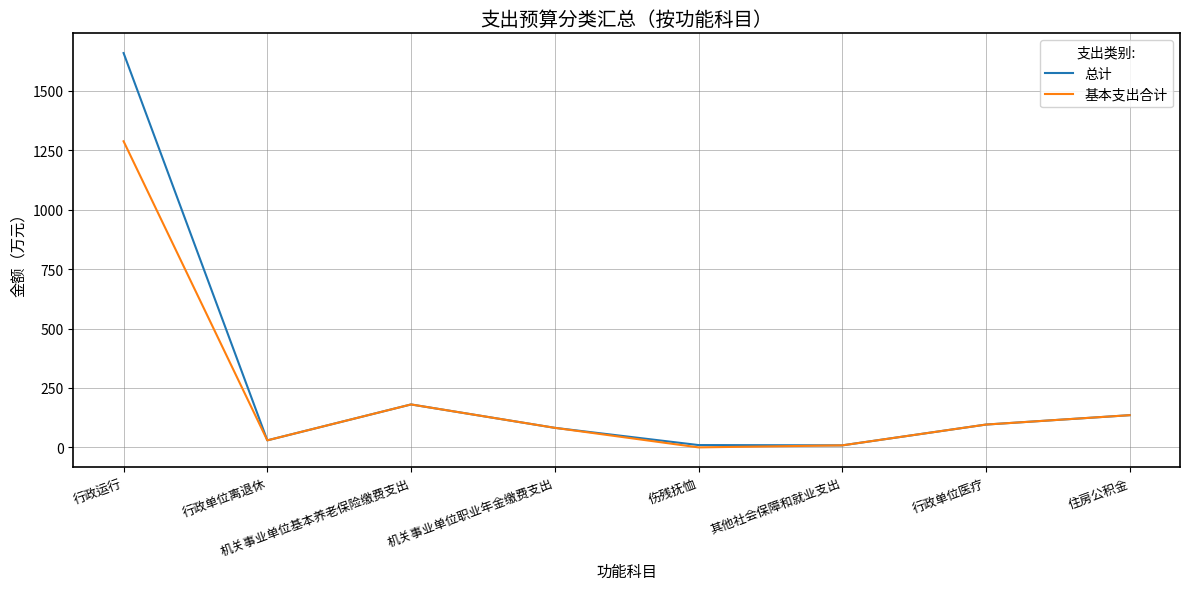

Which series has the widest spread of values?

总计